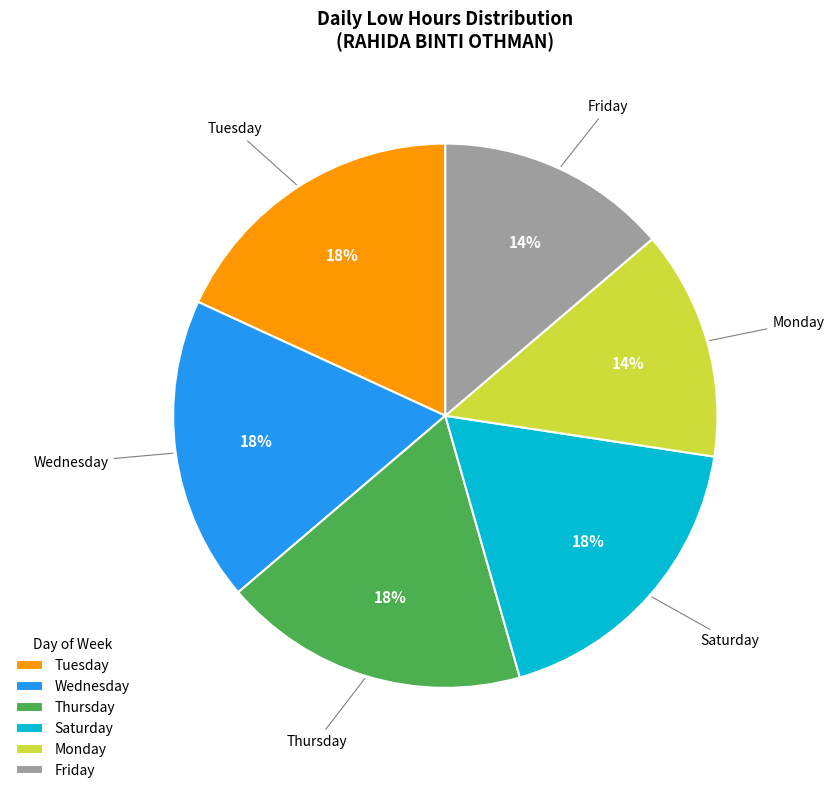

To the nearest percent, what percentage of the pie is Monday?

14%